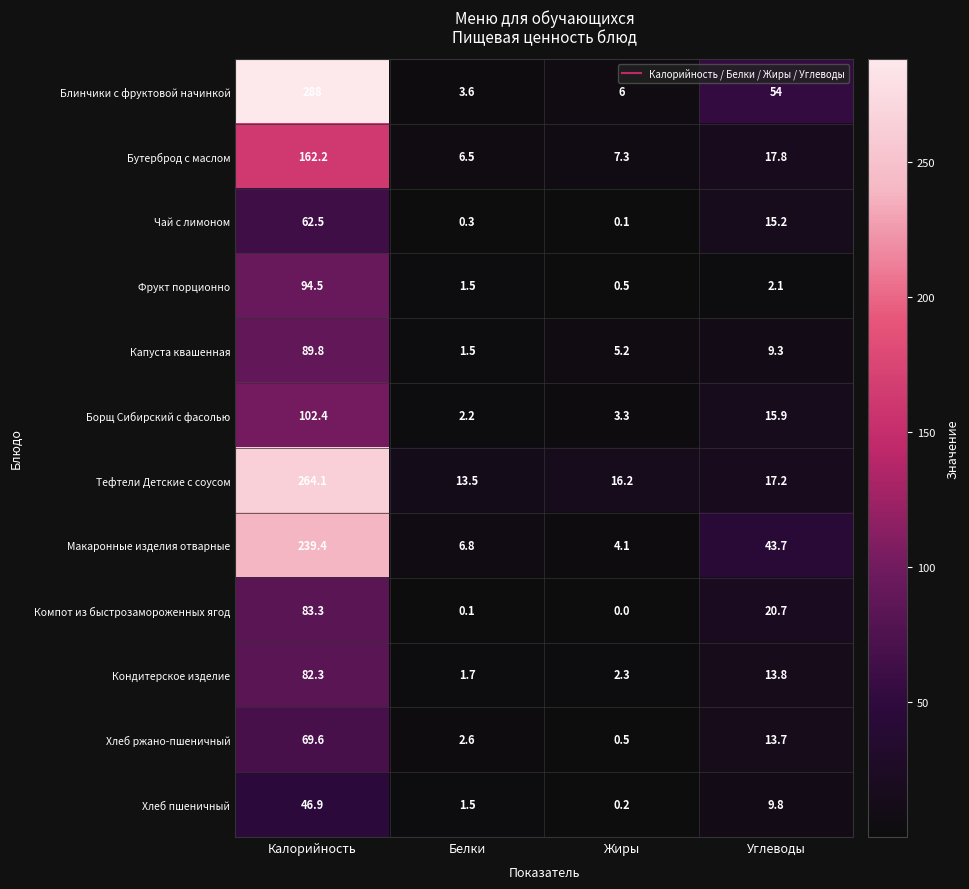

Where is Борщ Сибирский с фасолью nearest to the value 52?

Углеводы